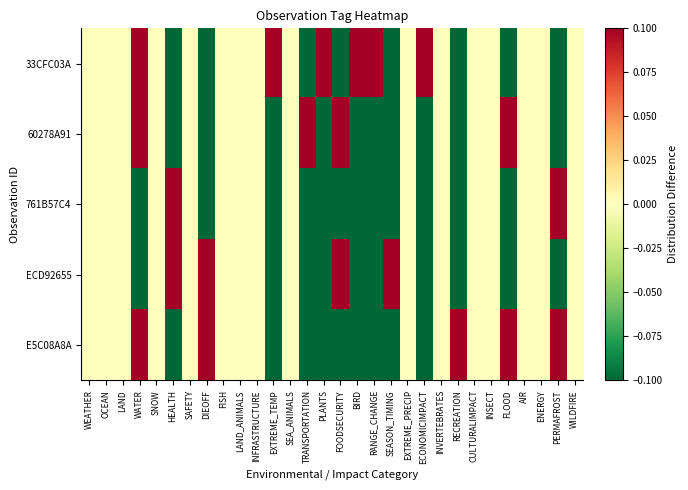

What is the greatest value displayed?

0.8